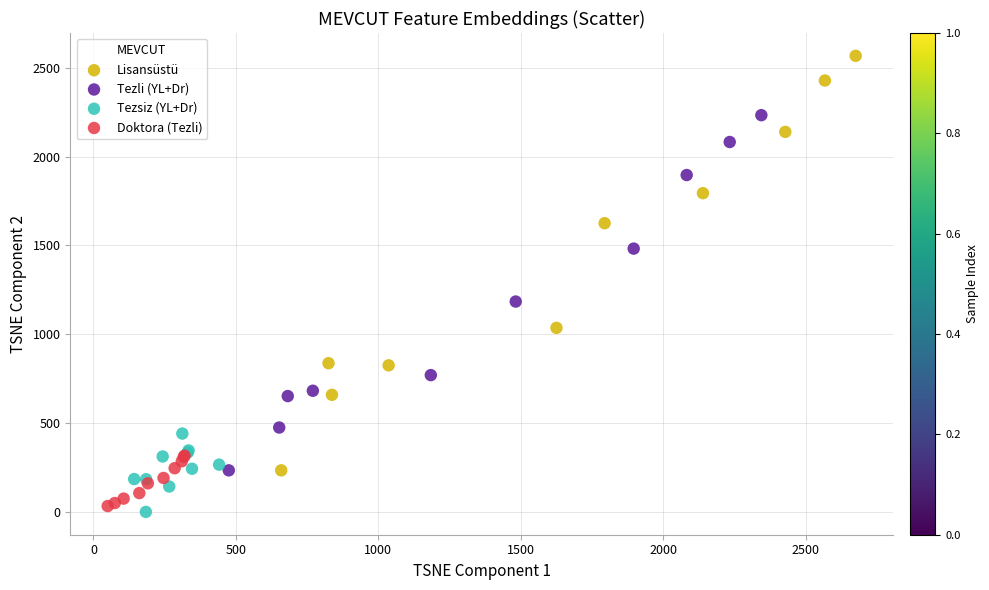

Which series reaches the maximum Y coordinate?

Lisansüstü